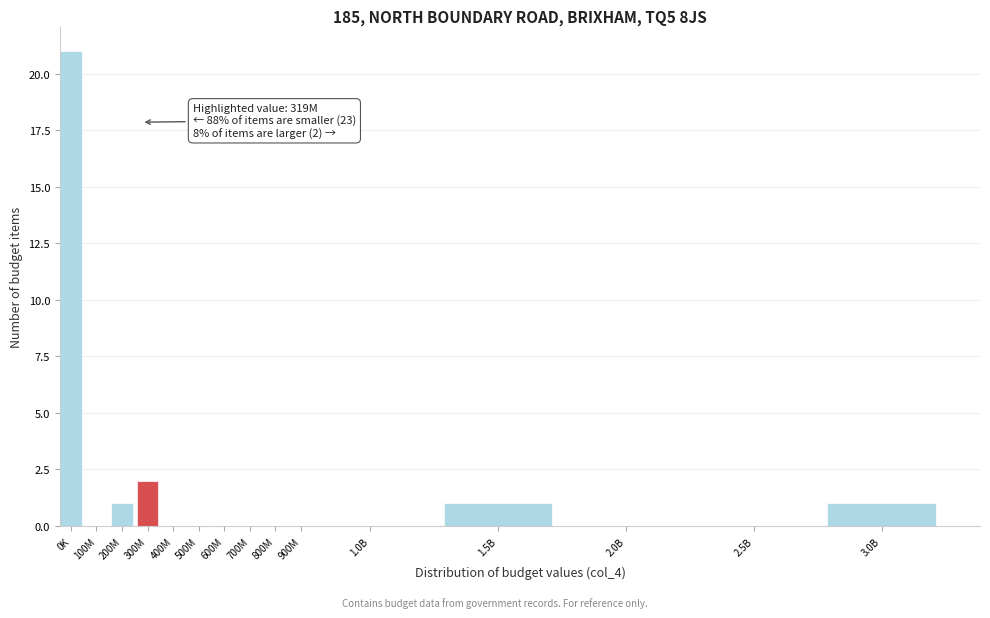

Reading right to left, transcribe all the data shown in this chart.

3.0B=1	2.5B=0	2.0B=0	1.5B=1	1.0B=0	900M=0	800M=0	700M=0	600M=0	500M=0	400M=0	300M=2	200M=1	100M=0	0K=21